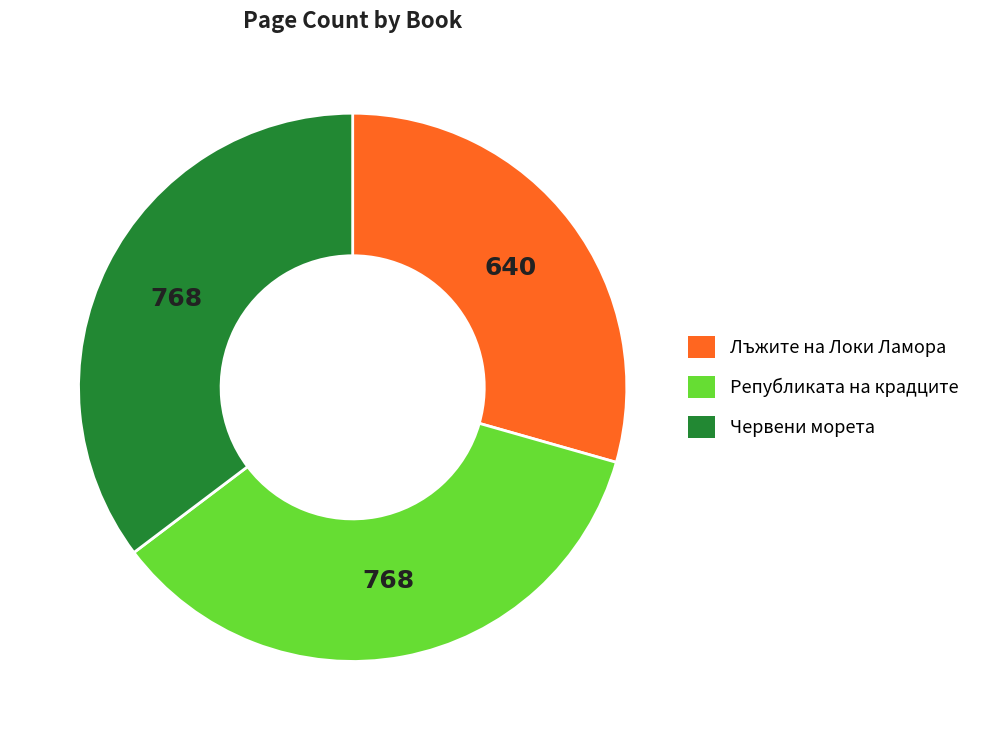

True or false: Червени морета accounts for 23% of the total.

False